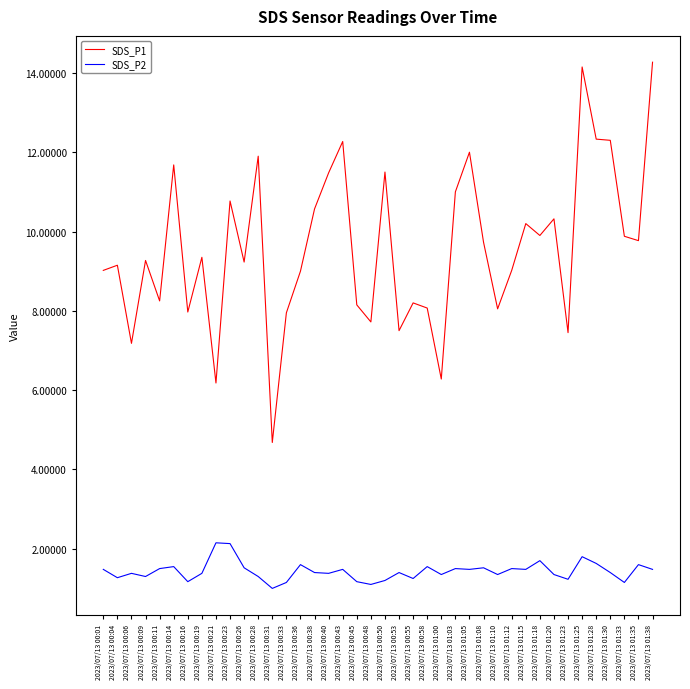

The value of SDS_P1 at 2023/07/13 00:45 is 8.2. True or false?

True